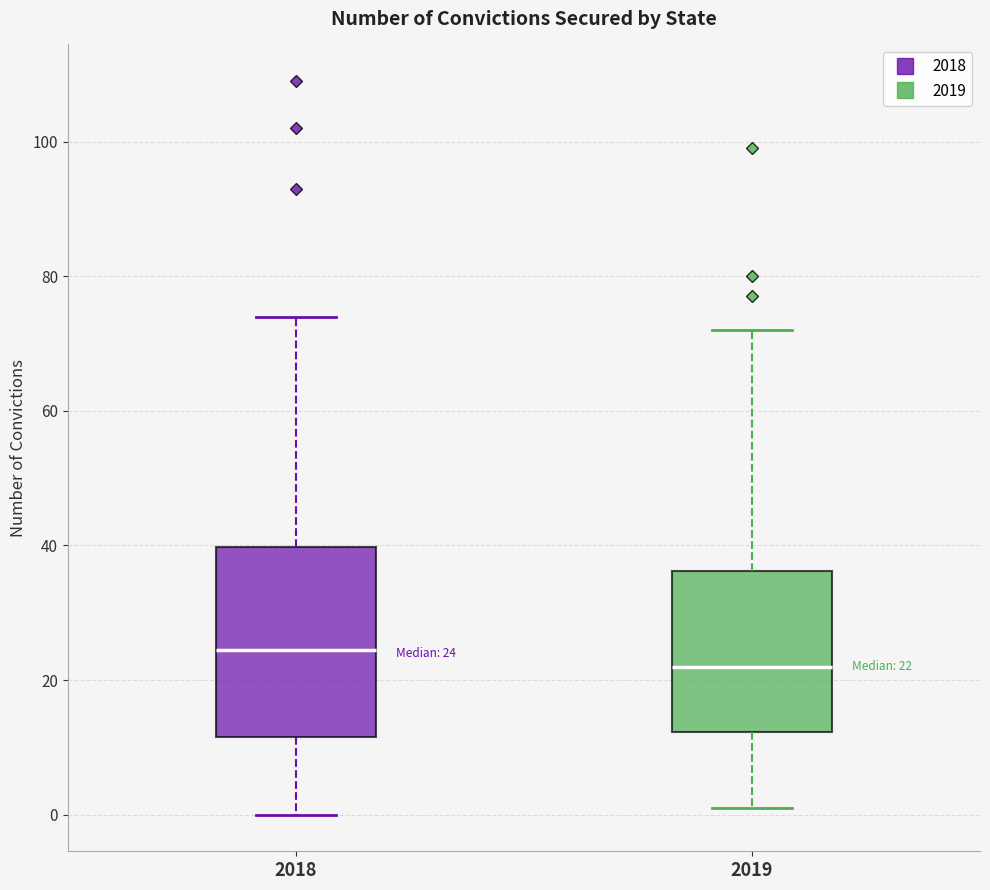

Comparing the boxes themselves (not the whiskers), which one is the tallest?

2018